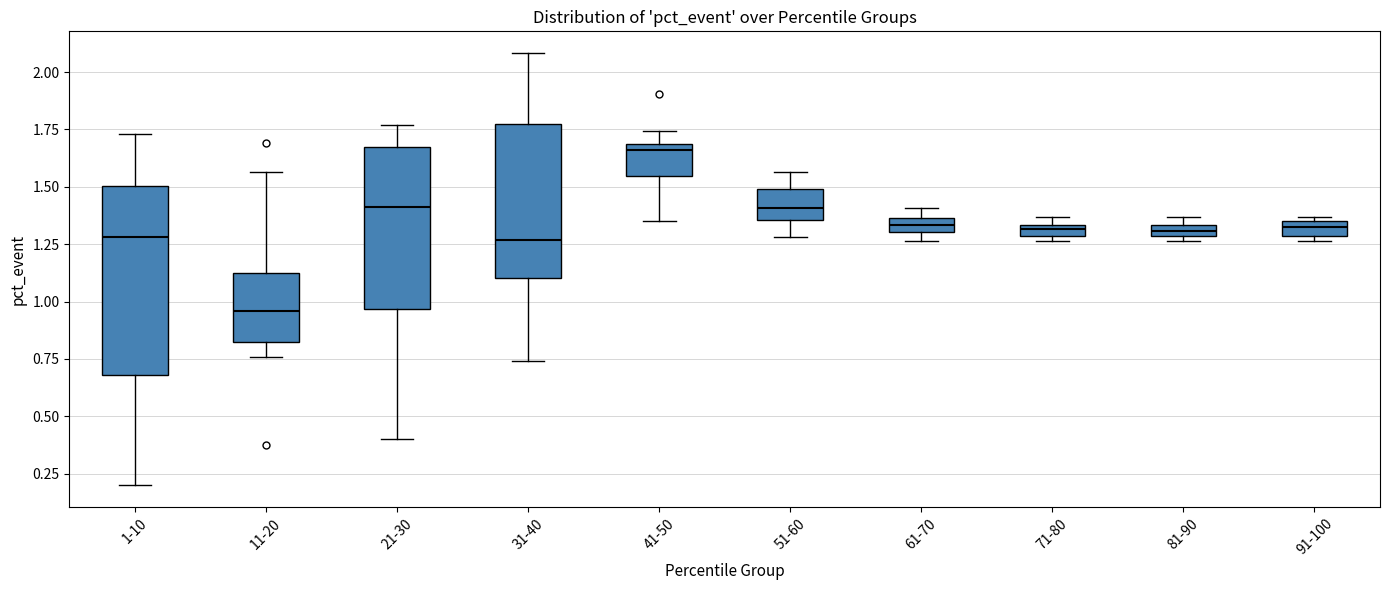

Comparing the boxes themselves (not the whiskers), which one is the tallest?

1-10